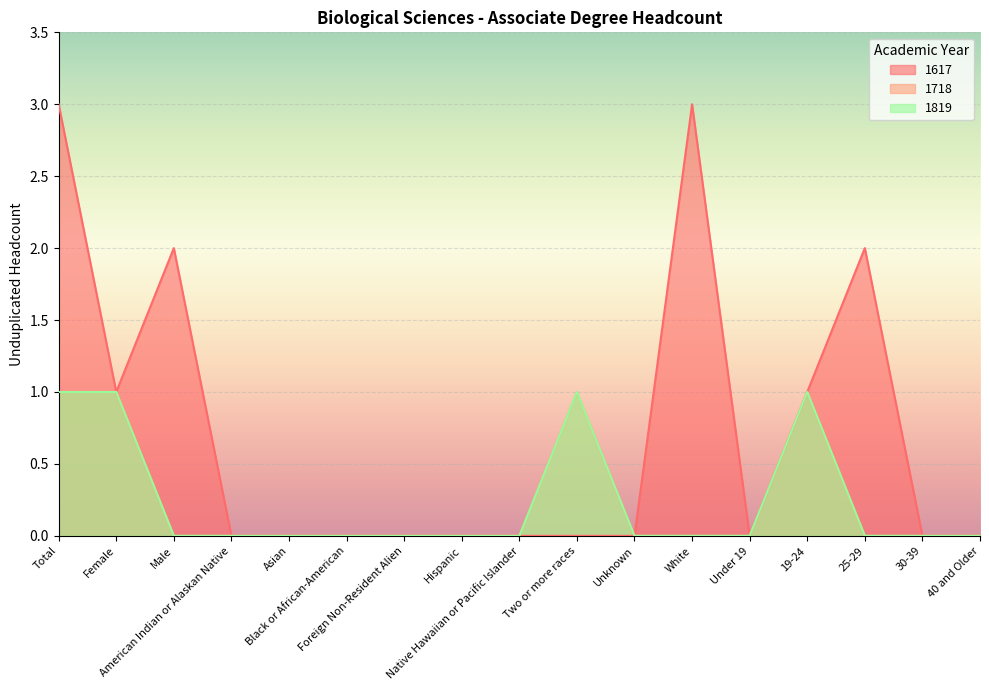

Rank the series at 19-24 from lowest to highest value.

1617, 1718, 1819